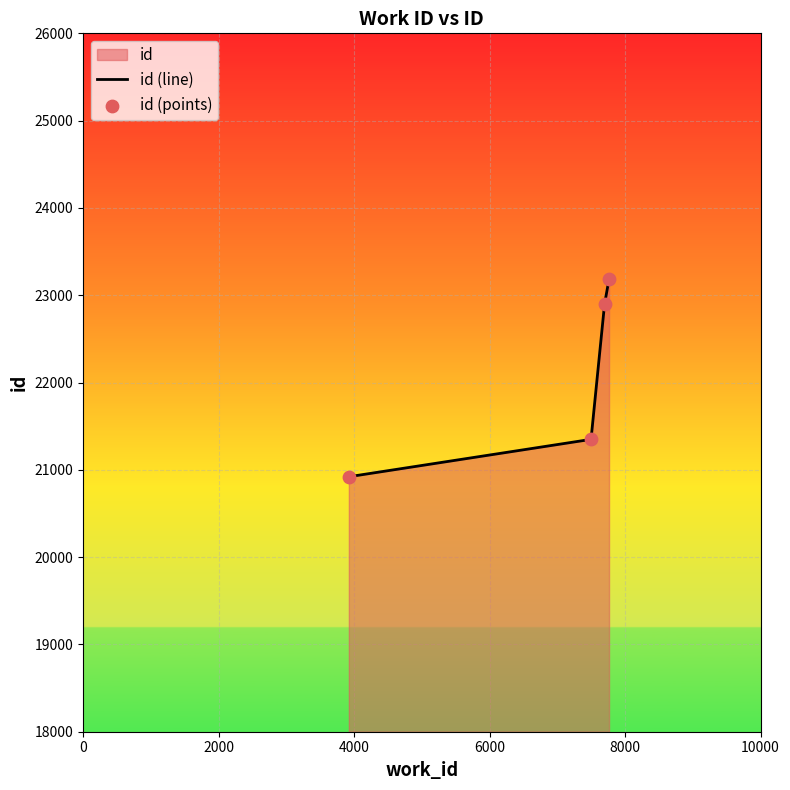

Which series has the largest total across all categories?

id (line)